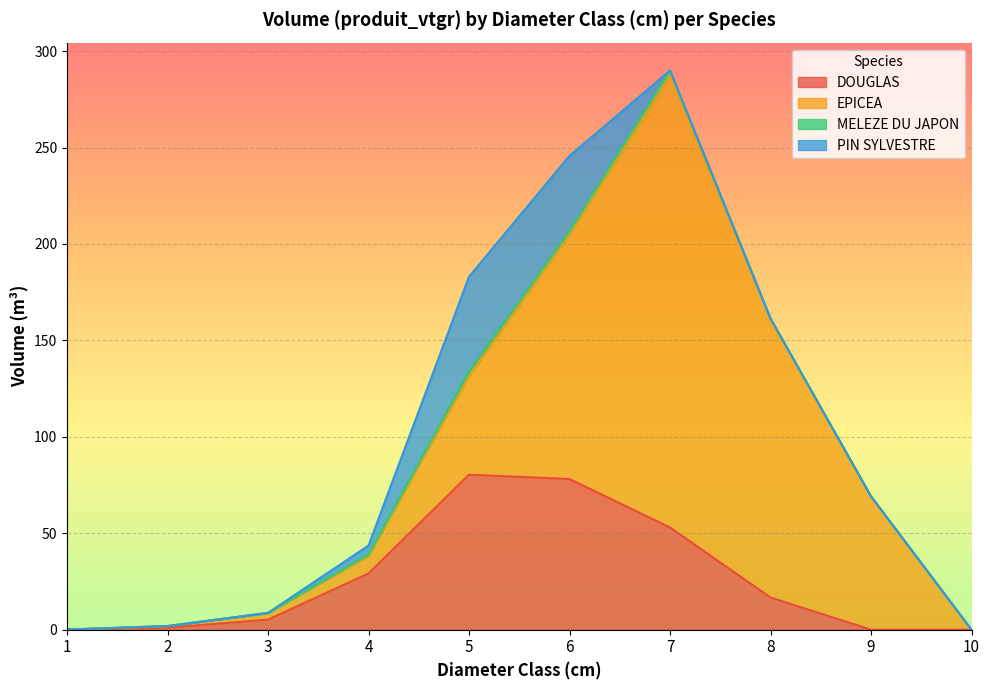

Where does the EPICEA series first go above 51?

5